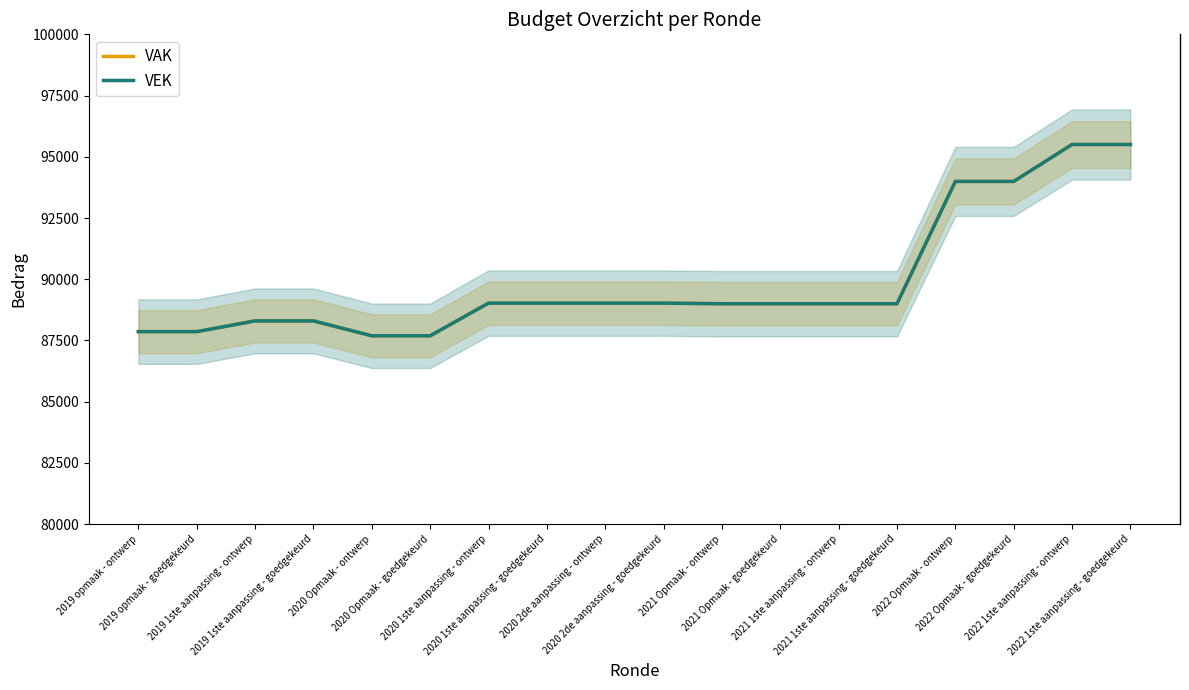

Rank the categories by VAK value from highest to lowest.

2022 1ste aanpassing - ontwerp, 2022 1ste aanpassing - goedgekeurd, 2022 Opmaak - ontwerp, 2022 Opmaak - goedgekeurd, 2020 1ste aanpassing - ontwerp, 2020 1ste aanpassing - goedgekeurd, 2020 2de aanpassing - ontwerp, 2020 2de aanpassing - goedgekeurd, 2021 Opmaak - ontwerp, 2021 Opmaak - goedgekeurd, 2021 1ste aanpassing - ontwerp, 2021 1ste aanpassing - goedgekeurd, 2019 1ste aanpassing - ontwerp, 2019 1ste aanpassing - goedgekeurd, 2019 opmaak - ontwerp, 2019 opmaak - goedgekeurd, 2020 Opmaak - ontwerp, 2020 Opmaak - goedgekeurd